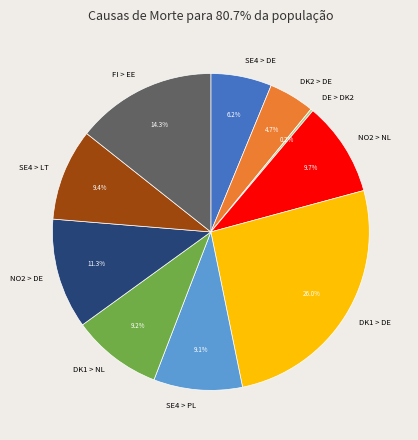

Is it true that SE4 > LT is 9% of the pie?

True